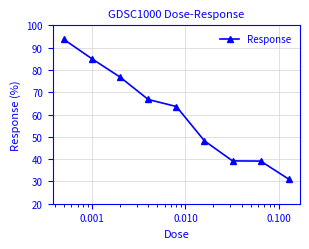

What is the average value?

60.4